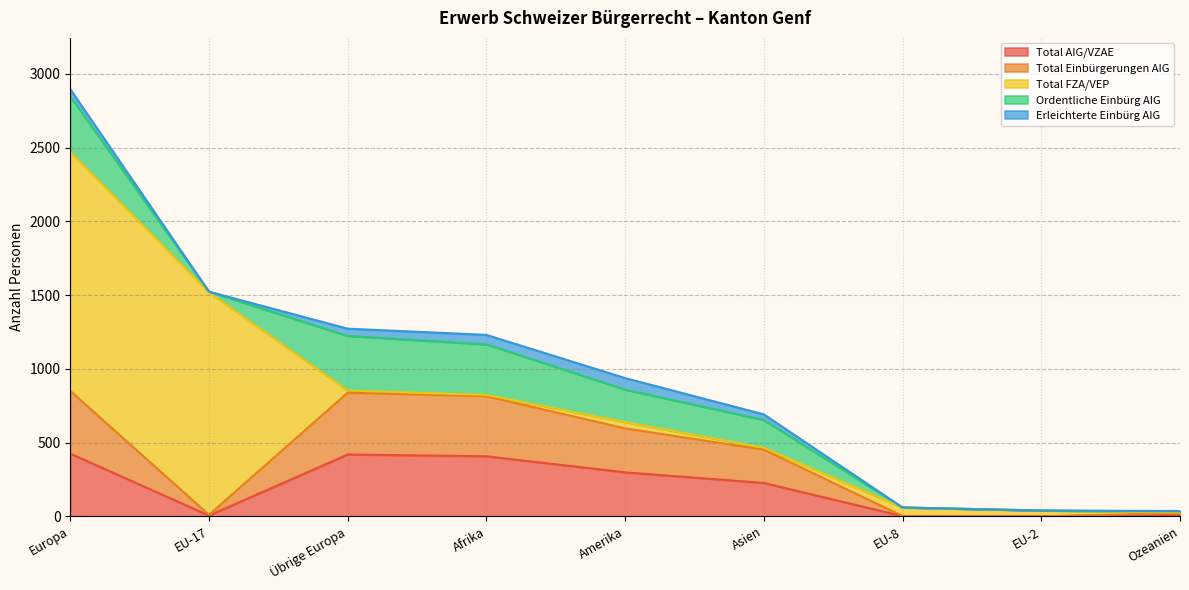

How many interior local valleys does the Erleichterte Einbürg AIG series have?

1